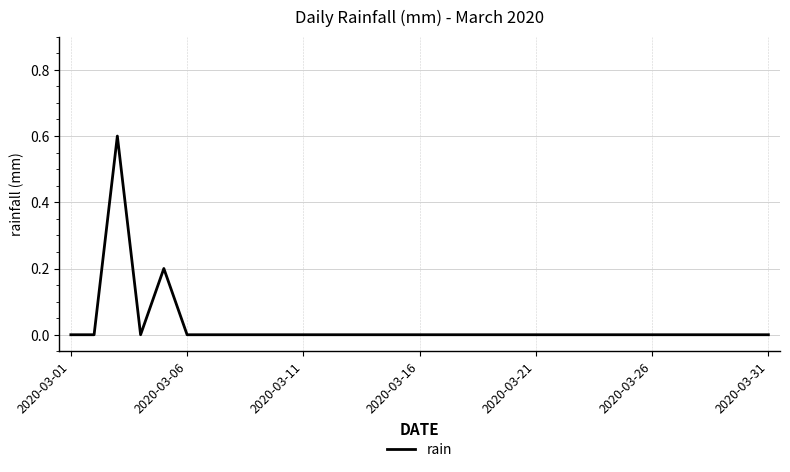

What is the difference between the maximum and minimum values?

0.6